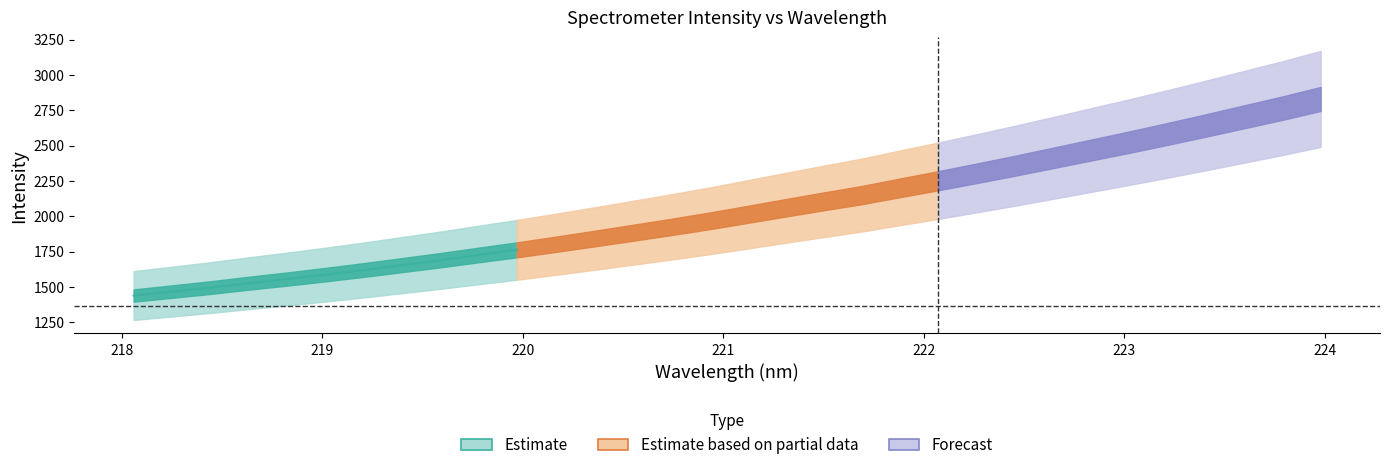

The value of y at 0 is 1438.9. True or false?

True